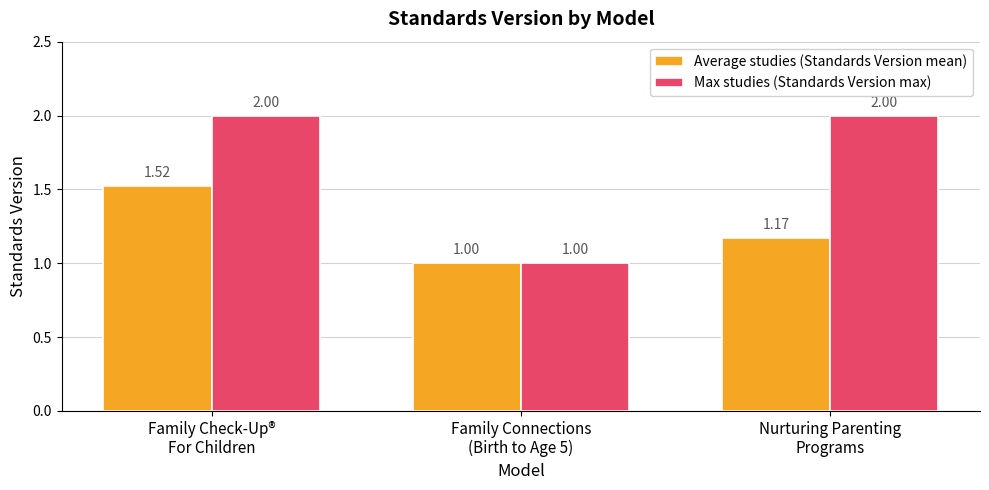

What is the maximum value shown in the chart?

2.0